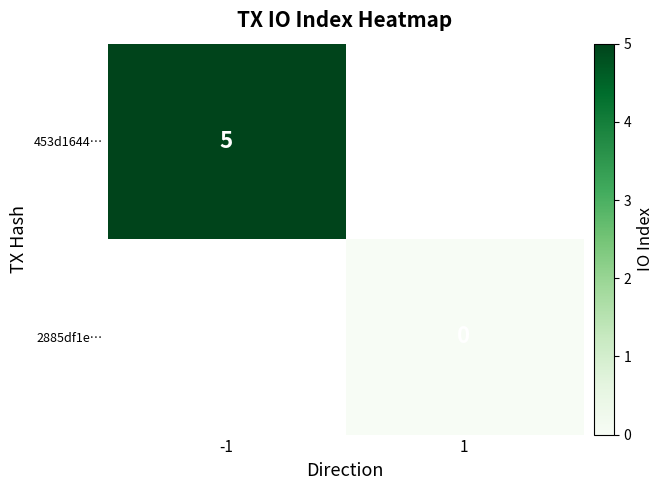

Which category has the highest value in the 453d1644… series?

-1